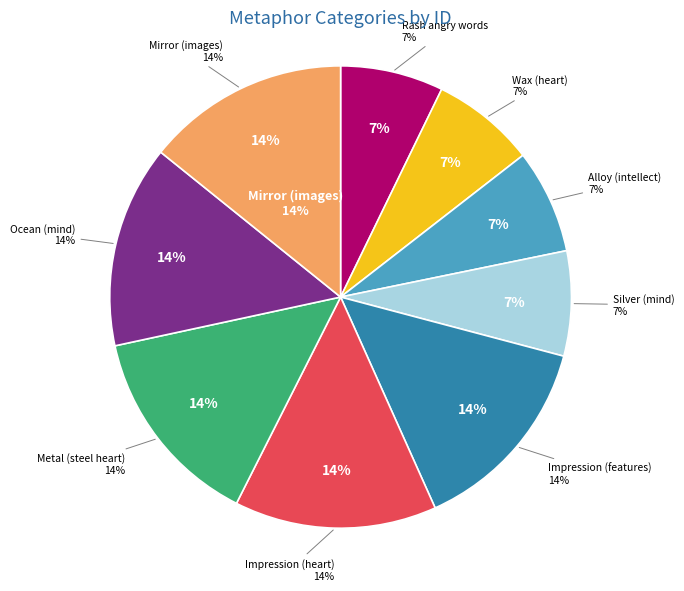

Approximately how many times larger is the value at Metal (steel heart) compared to Impression (features)?

1.0